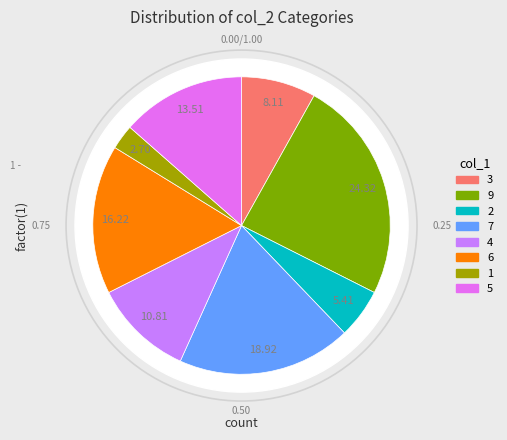

Combined, do 9 and 5 account for over 50%?

No